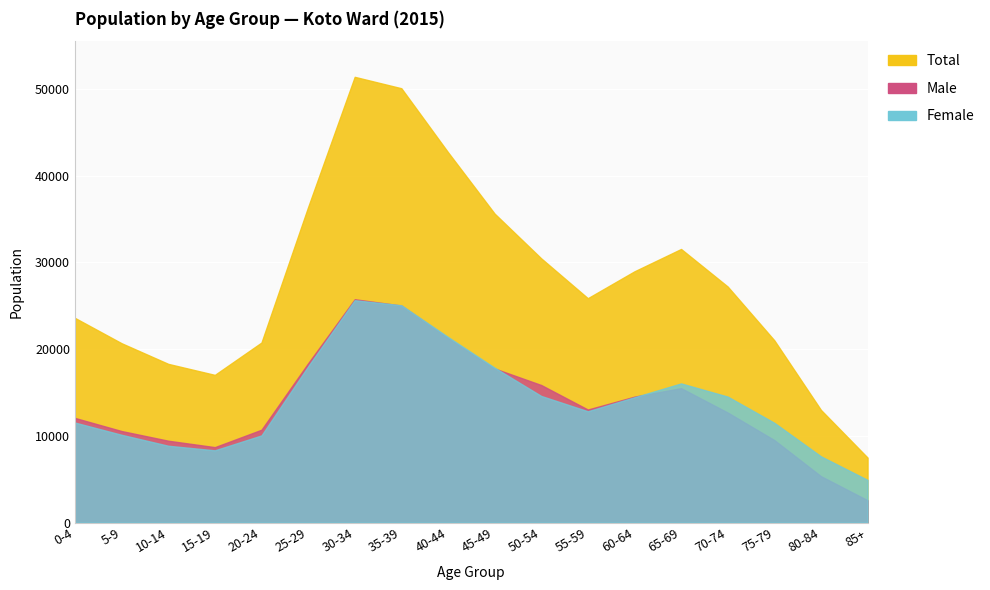

Count the number of data series in this chart.

3